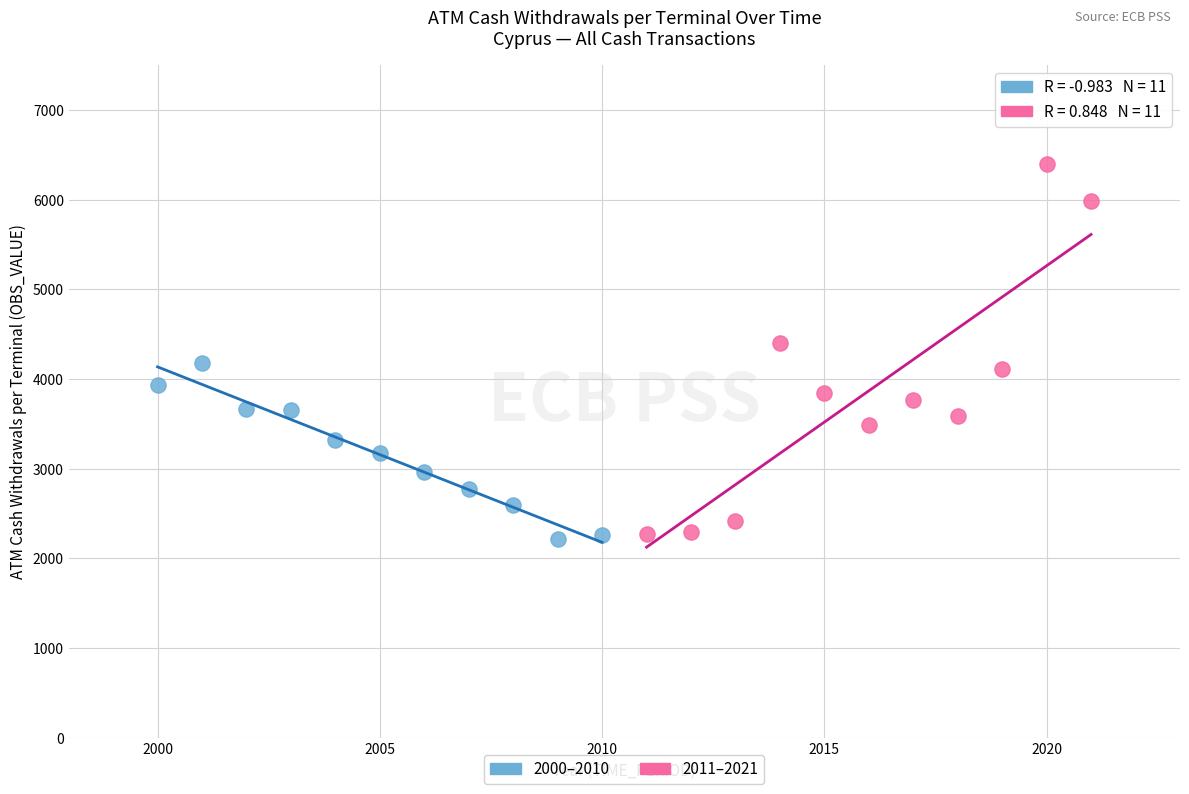

Which series has the widest spread of Y values?

2011–2021